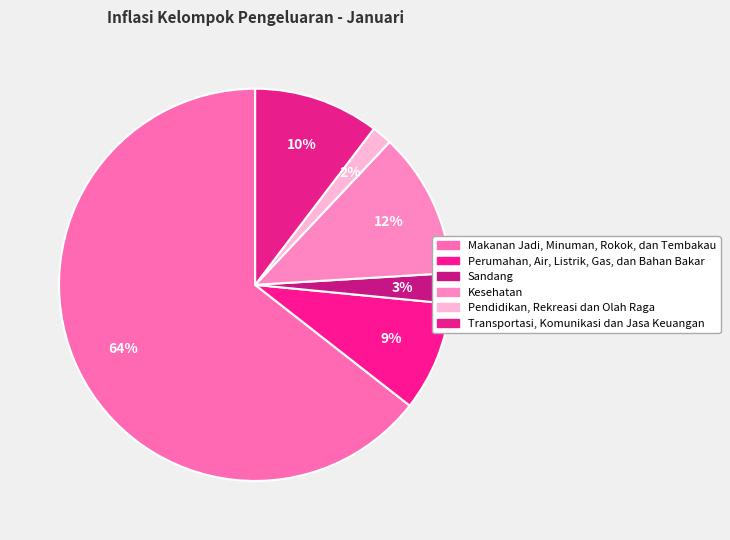

Rank the categories by value from lowest to highest.

Pendidikan, Rekreasi dan Olah Raga, Sandang, Perumahan, Air, Listrik, Gas, dan Bahan Bakar, Transportasi, Komunikasi dan Jasa Keuangan, Kesehatan, Makanan Jadi, Minuman, Rokok, dan Tembakau